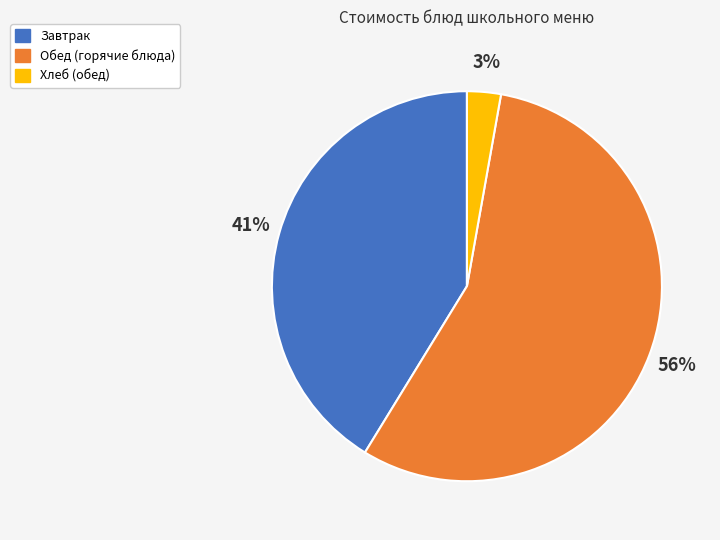

Rank the categories by value from highest to lowest.

Обед (горячие блюда), Завтрак, Хлеб (обед)